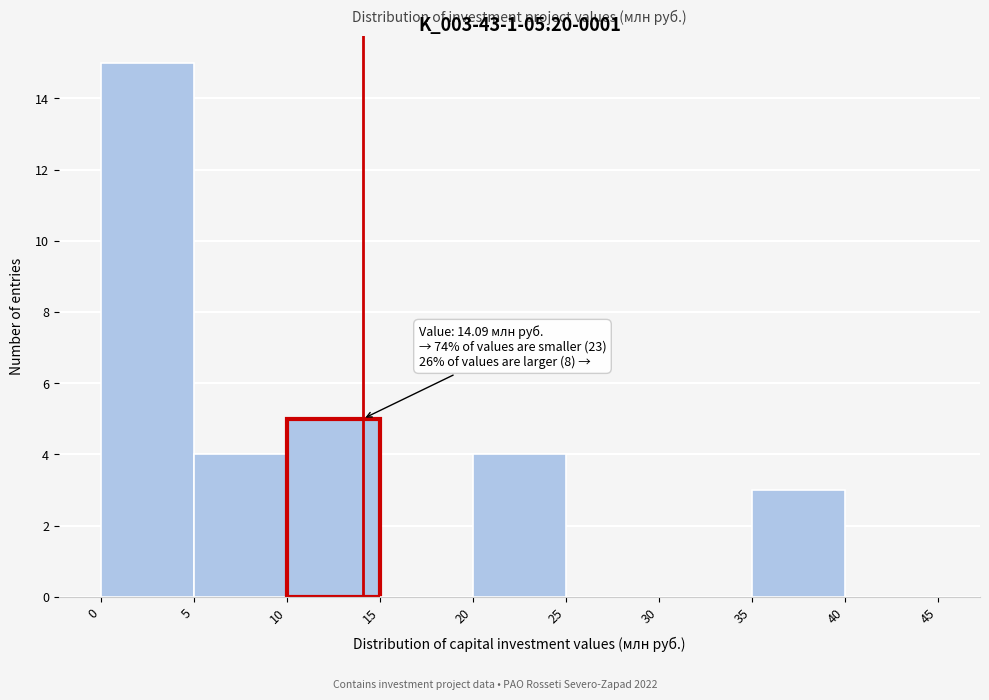

Which range on the x-axis has the tallest bar?

0 to 5